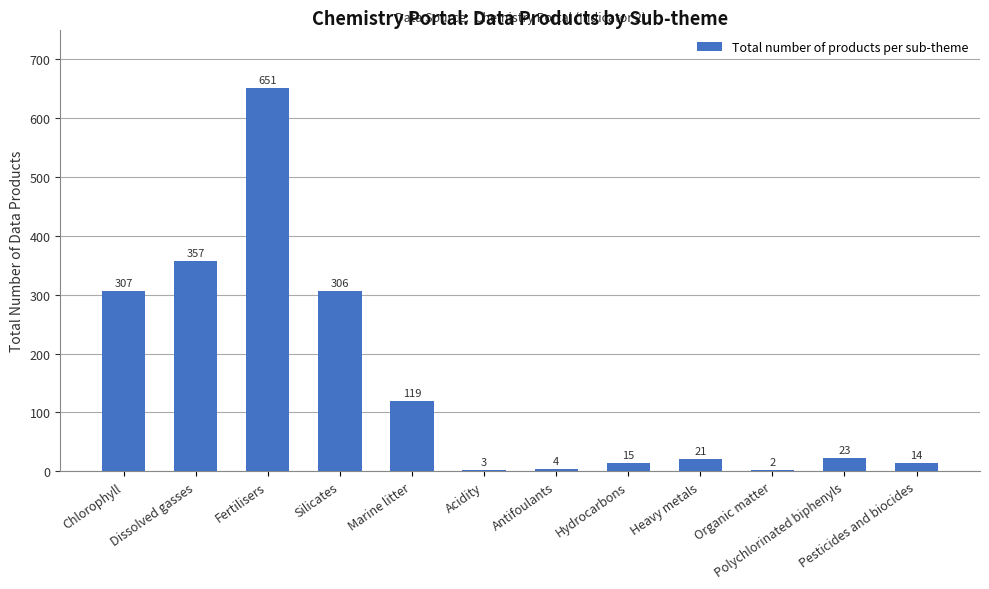

The value at Marine litter is 119. True or false?

True